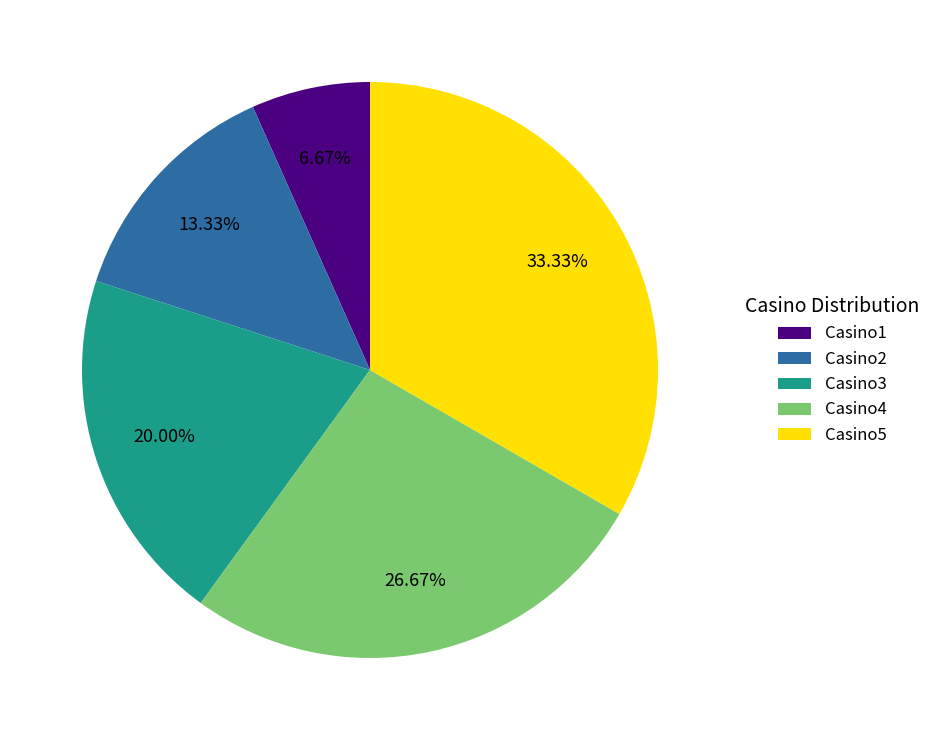

Which has a higher value, Casino3 or Casino5?

Casino5